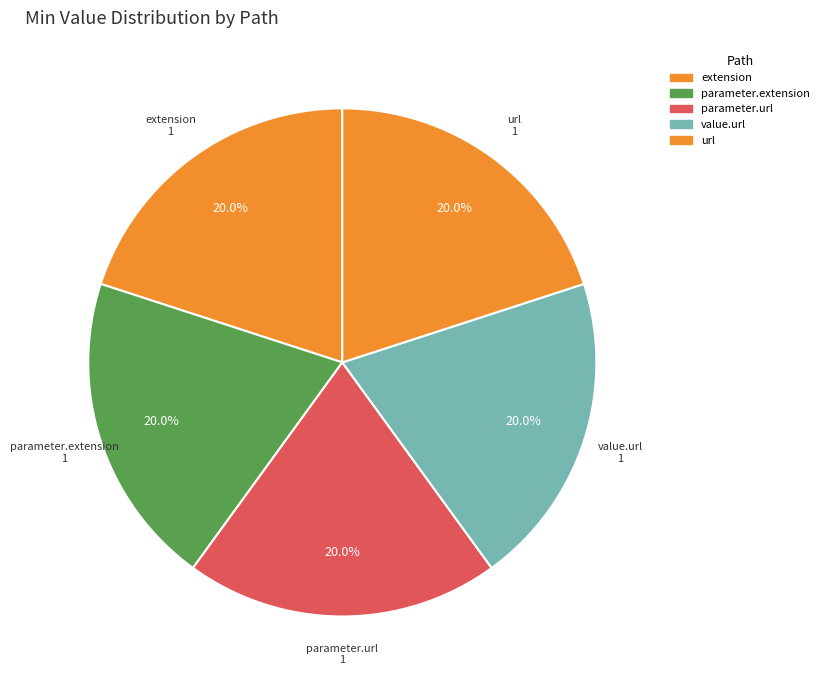

How many segments does this pie chart have?

5